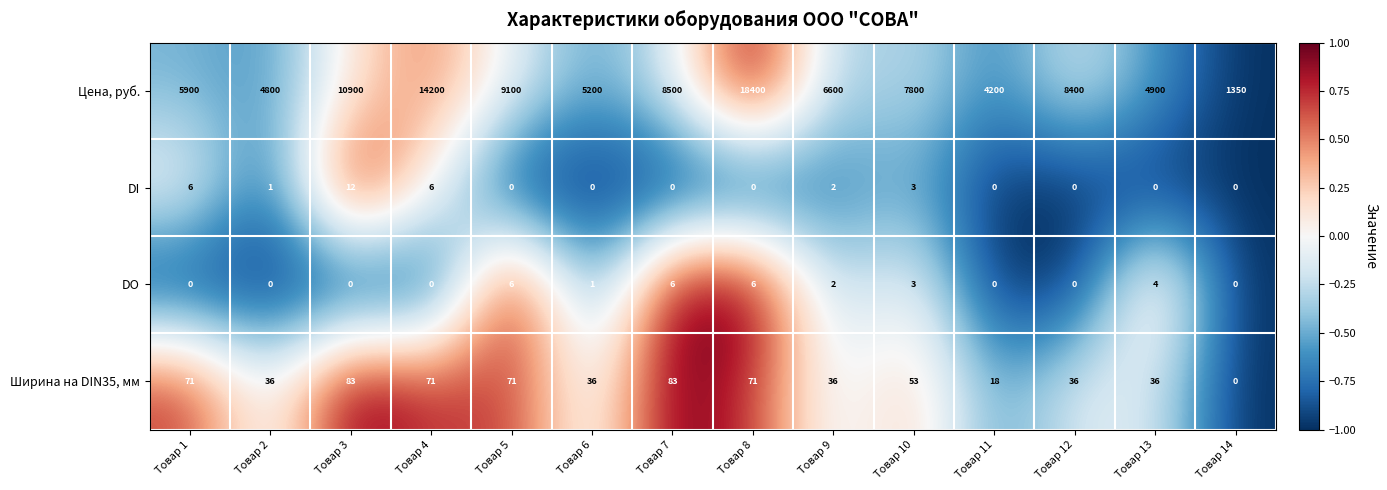

The value of Цена, руб. at Товар 2 is 8353. True or false?

False